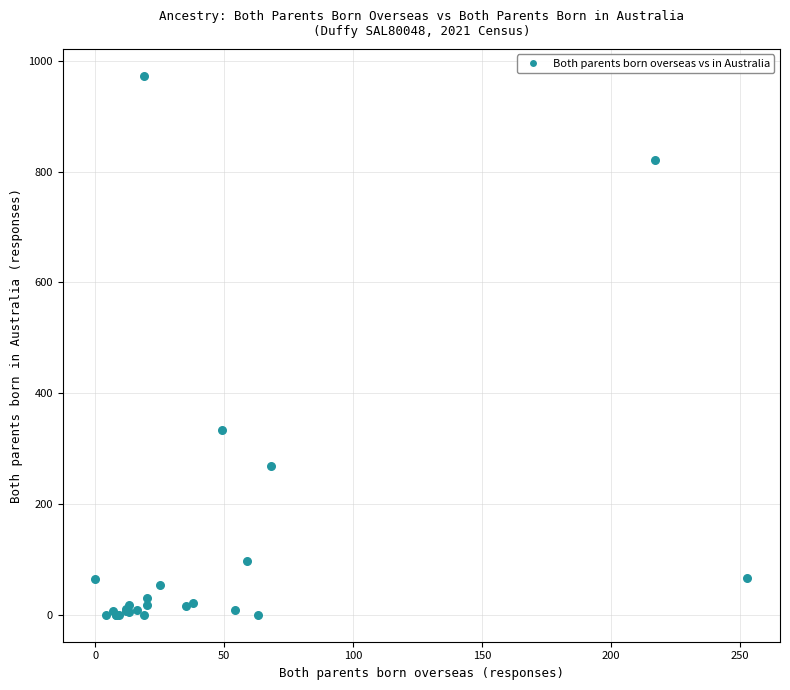

What Y value in the scatter plot is closest to 486?

334